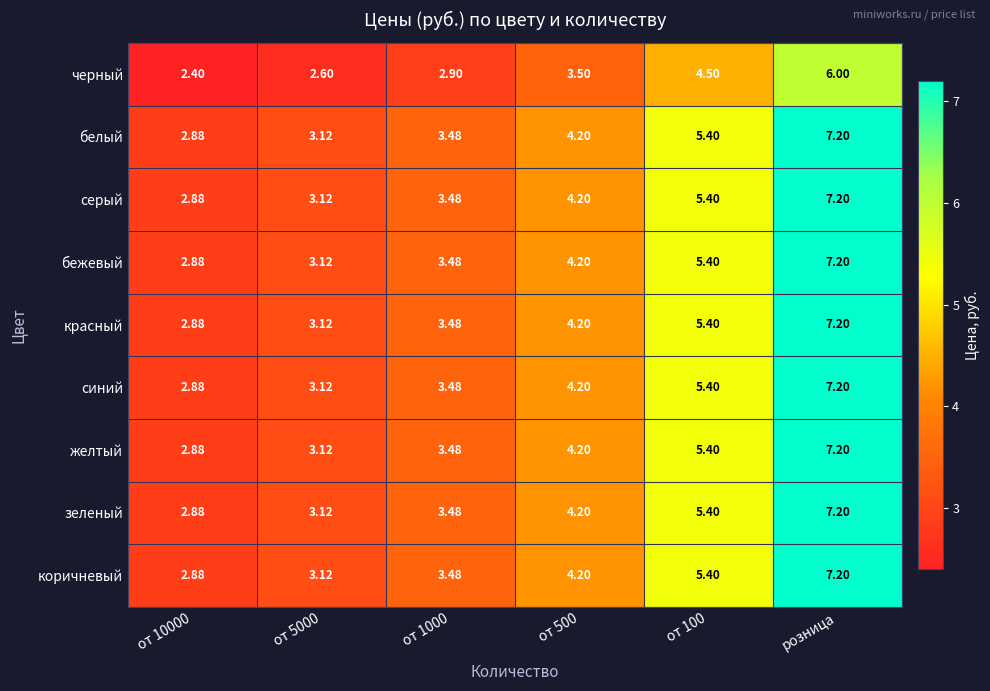

At which category is the sum across all series the highest?

розница